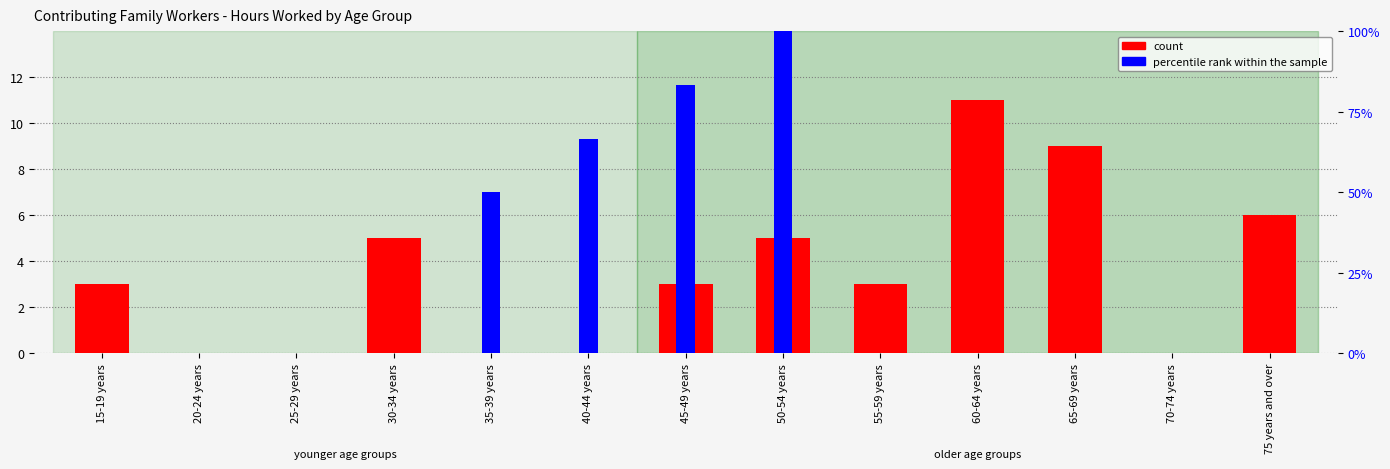

Between 15-19 years and 25-29 years, which series saw the biggest shift?

count